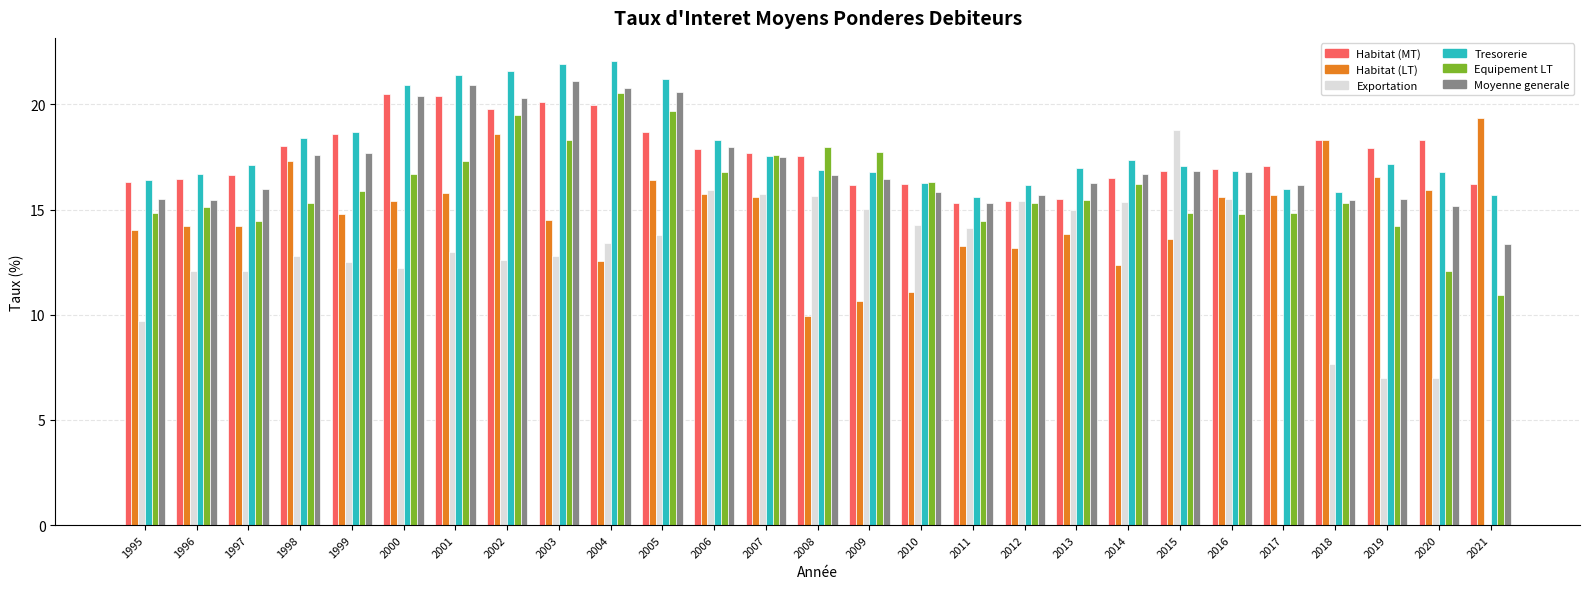

How many groups of bars are there?

27